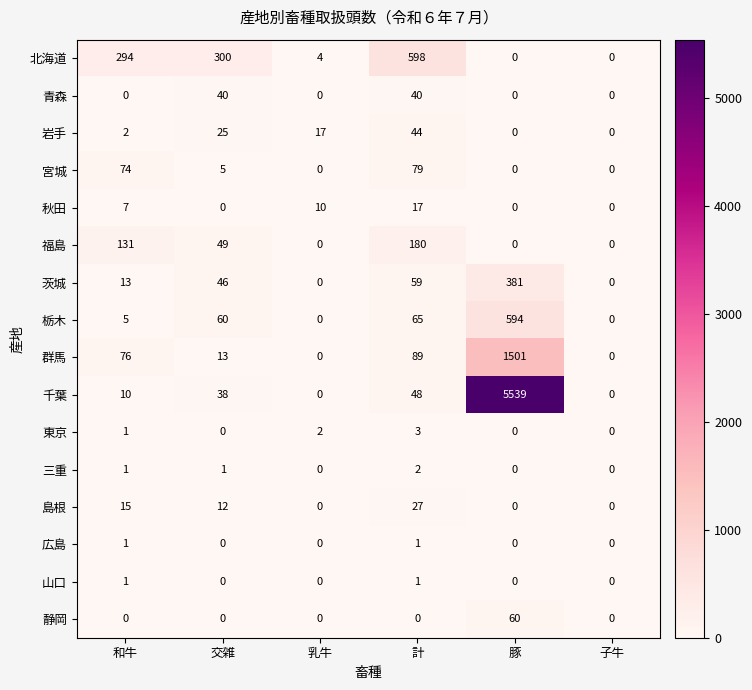

Which series changed the most between 乳牛 and 計?

北海道